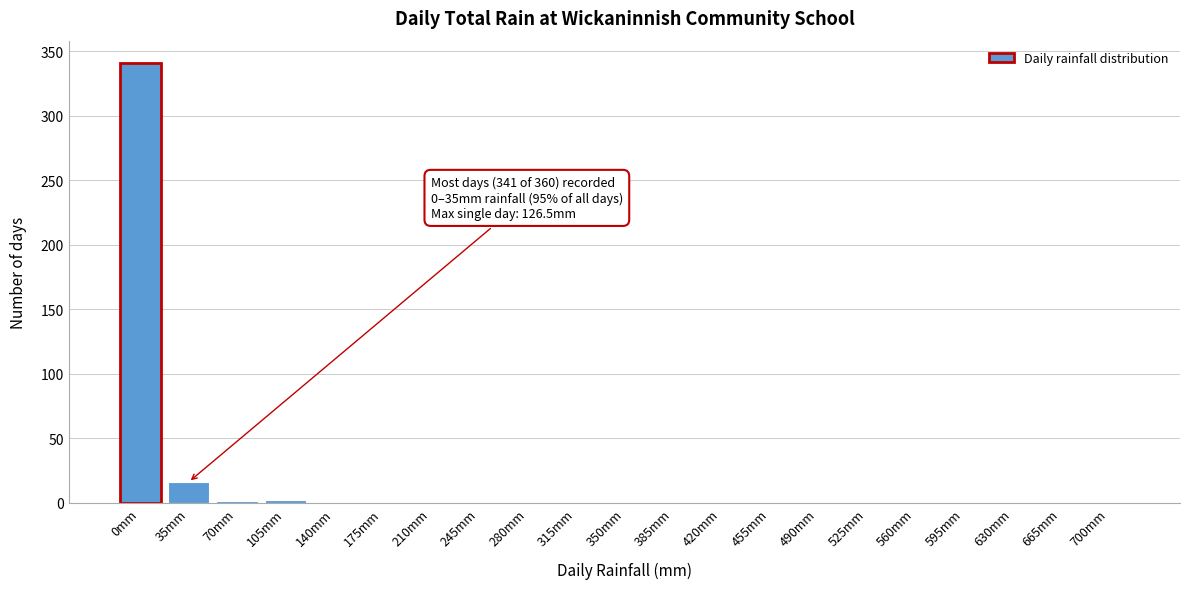

Which category has the highest value across all series?

0mm